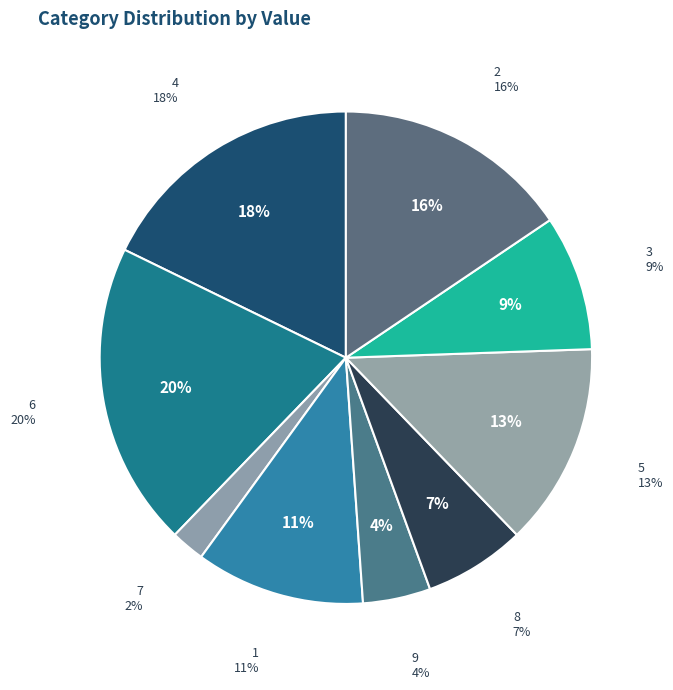

True or false: 5 accounts for 1% of the total.

False